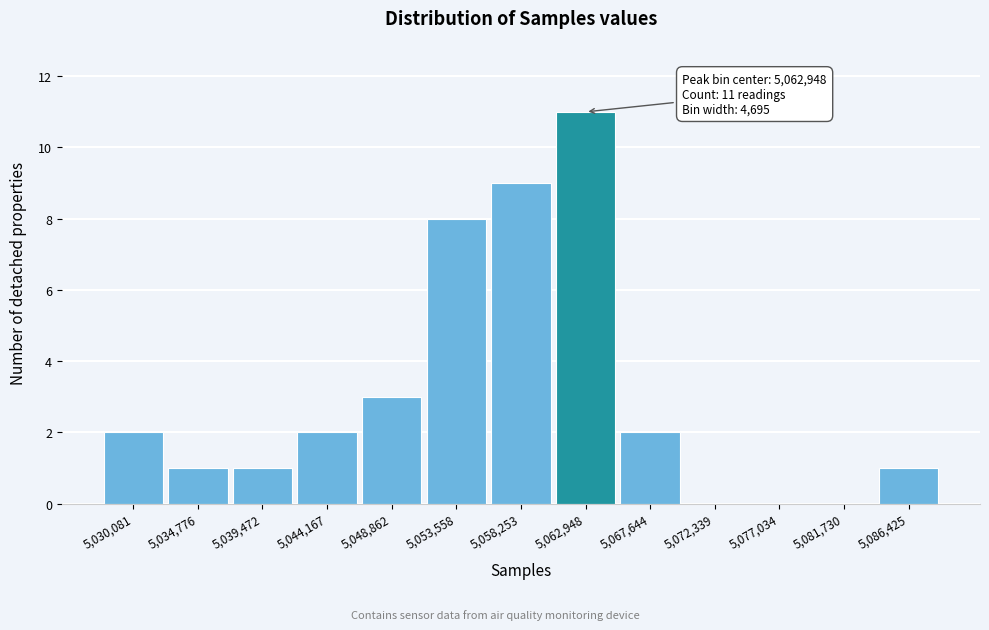

Which range on the x-axis has the tallest bar?

5060500 to 5065500